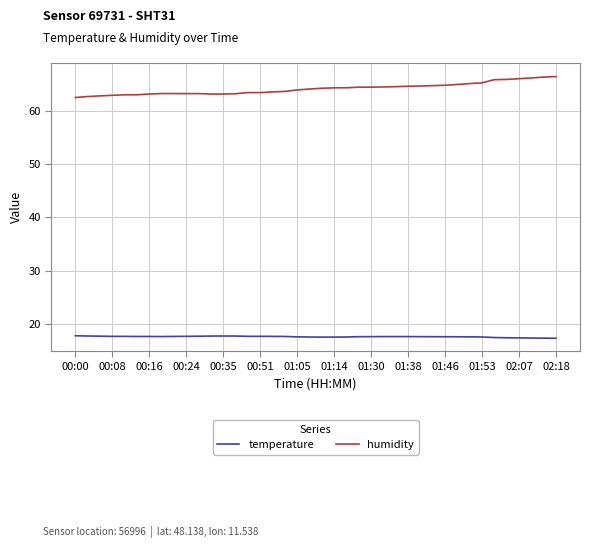

What is the difference between the maximum and minimum values in the humidity series?

3.9